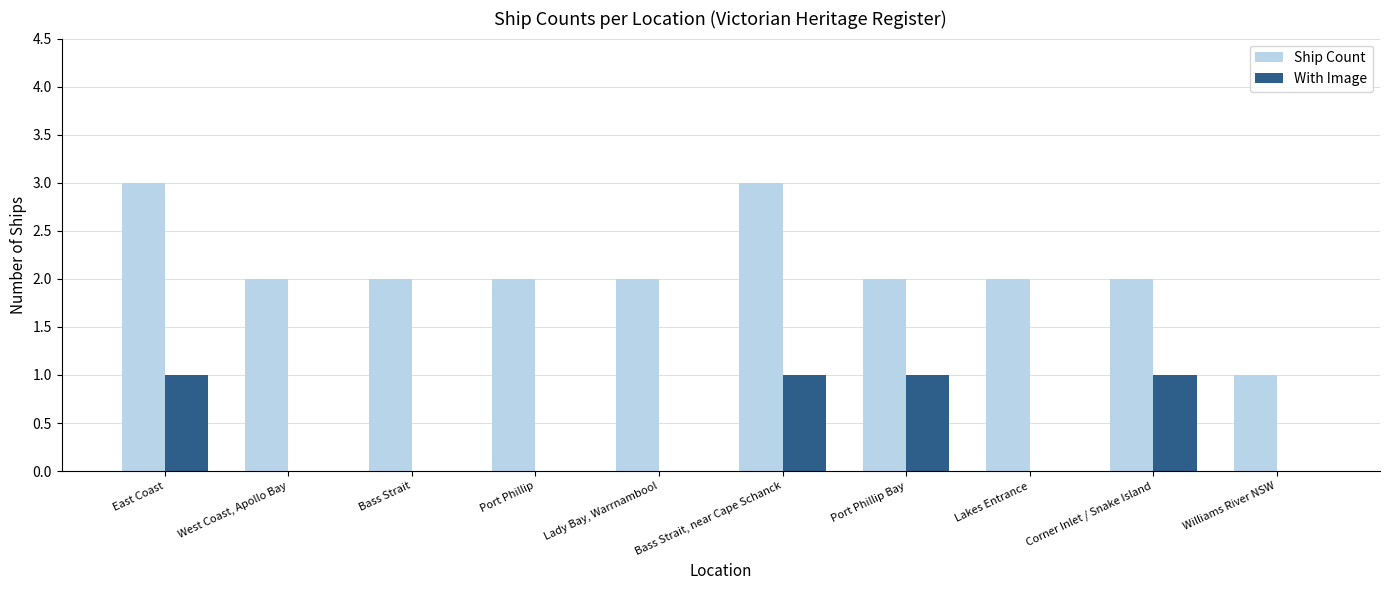

What is the sum of all With Image values?

4